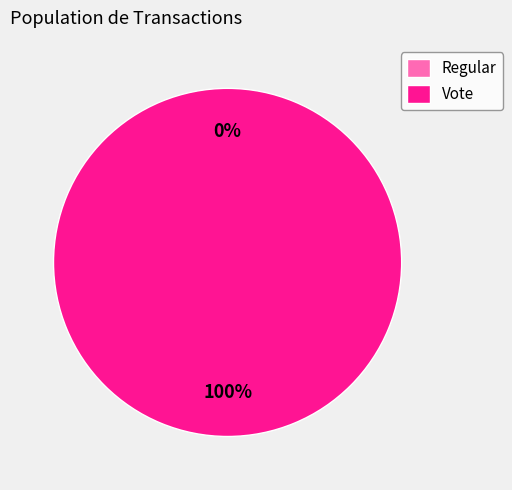

Which slice is the largest?

Vote